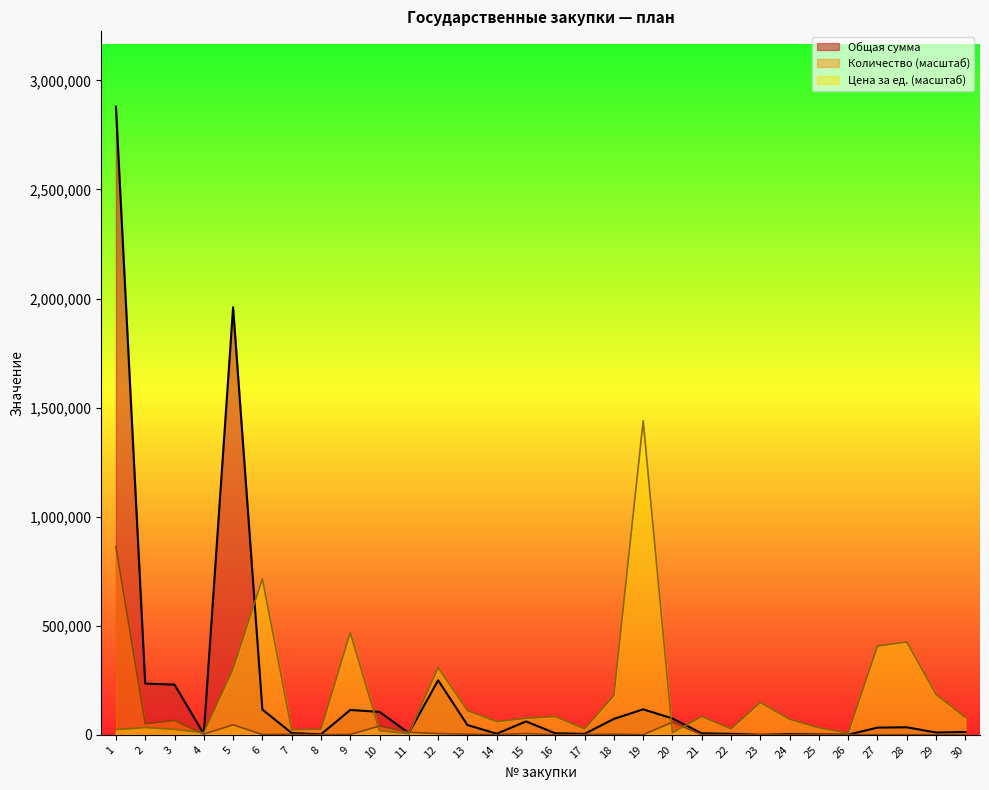

Which series has the widest spread of values?

Общая сумма